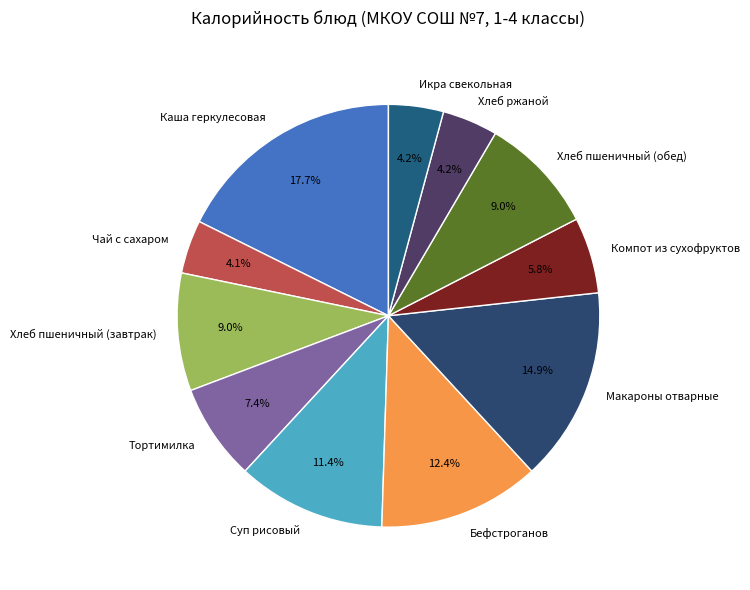

To the nearest percent, what is the difference between the Компот из сухофруктов and Чай с сахаром slice percentages?

2%